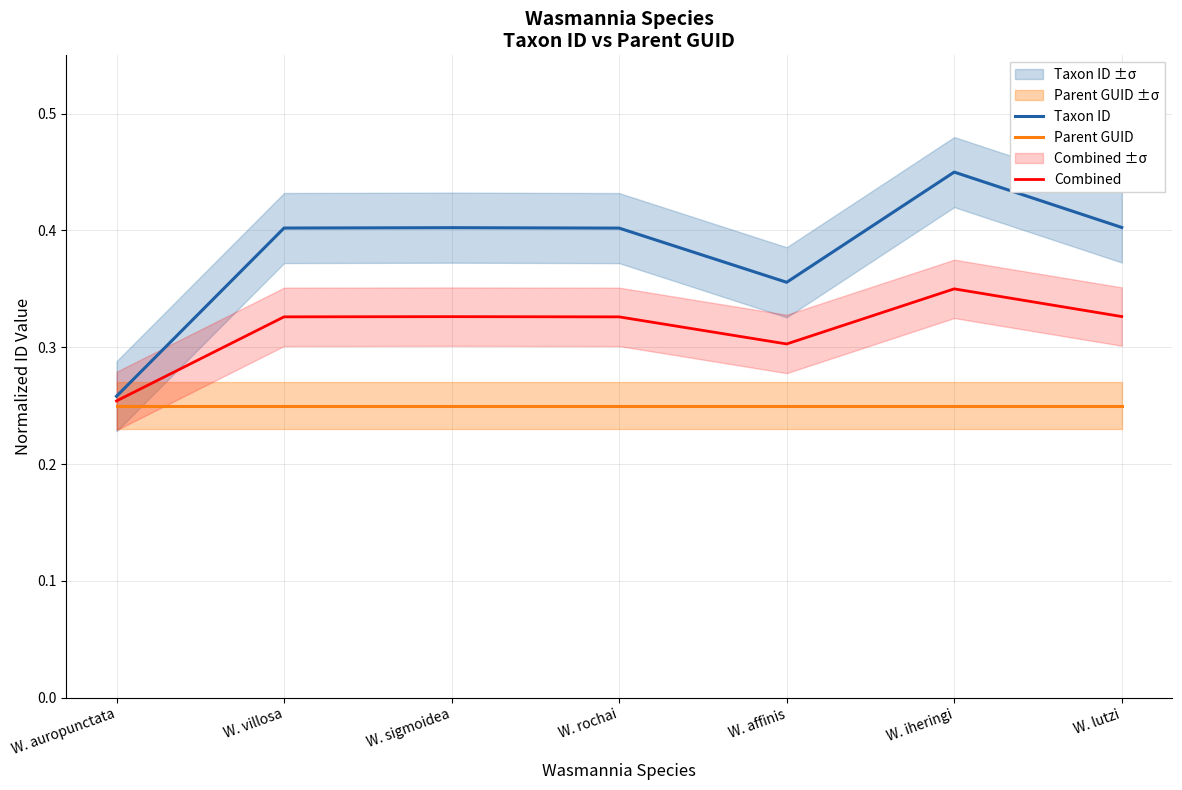

What are all the series names shown in the legend?

Taxon ID, Parent GUID, Combined